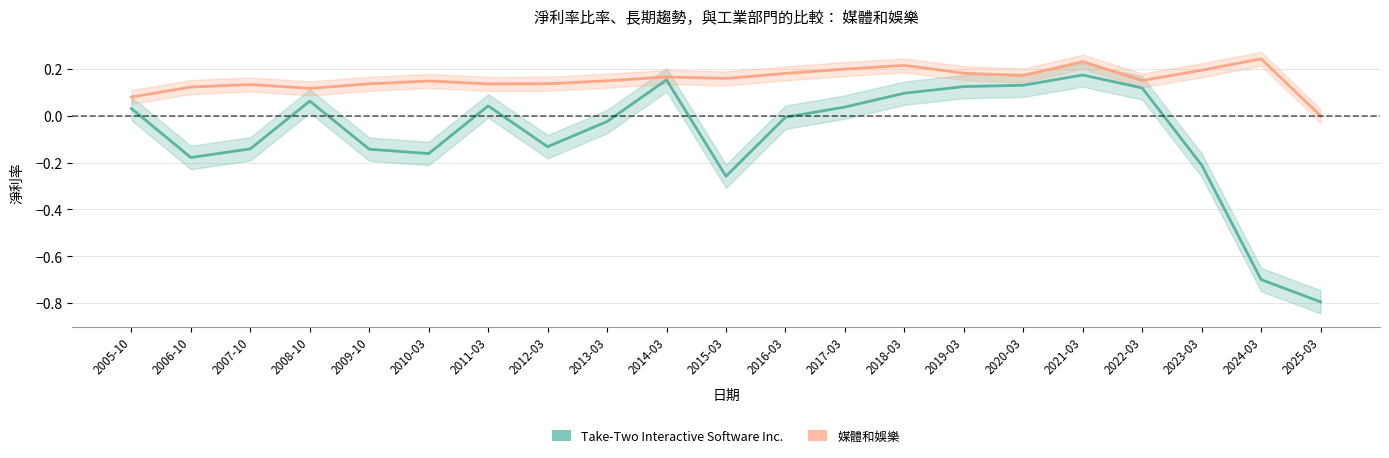

Reading right to left, transcribe all the data shown in this chart.

Take-Two Interactive Software Inc.: 2025-03=-0.8	2024-03=-0.7	2023-03=-0.2	2022-03=0.1	2021-03=0.2	2020-03=0.1	2019-03=0.1	2018-03=0.1	2017-03=0.0	2016-03=-0.0	2015-03=-0.3	2014-03=0.2	2013-03=-0.0	2012-03=-0.1	2011-03=0.0	2010-03=-0.2	2009-10=-0.1	2008-10=0.1	2007-10=-0.1	2006-10=-0.2	2005-10=0.0
媒體和娛樂: 2025-03=0.0	2024-03=0.2	2023-03=0.2	2022-03=0.2	2021-03=0.2	2020-03=0.2	2019-03=0.2	2018-03=0.2	2017-03=0.2	2016-03=0.2	2015-03=0.2	2014-03=0.2	2013-03=0.1	2012-03=0.1	2011-03=0.1	2010-03=0.1	2009-10=0.1	2008-10=0.1	2007-10=0.1	2006-10=0.1	2005-10=0.1